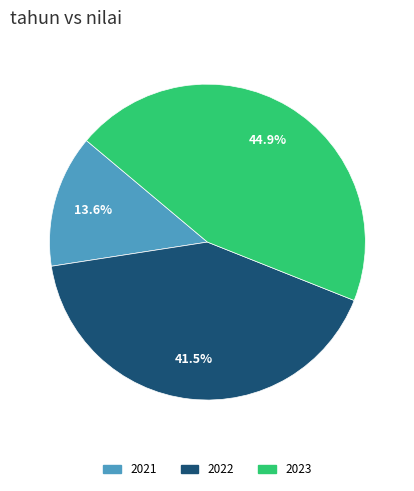

Rank the categories by value from highest to lowest.

2023, 2022, 2021